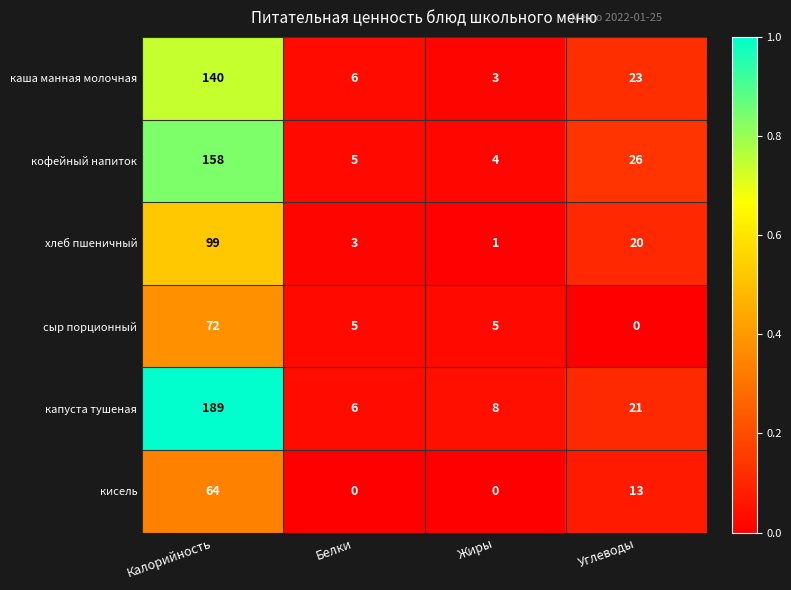

What is the total value across all series at Жиры?

21